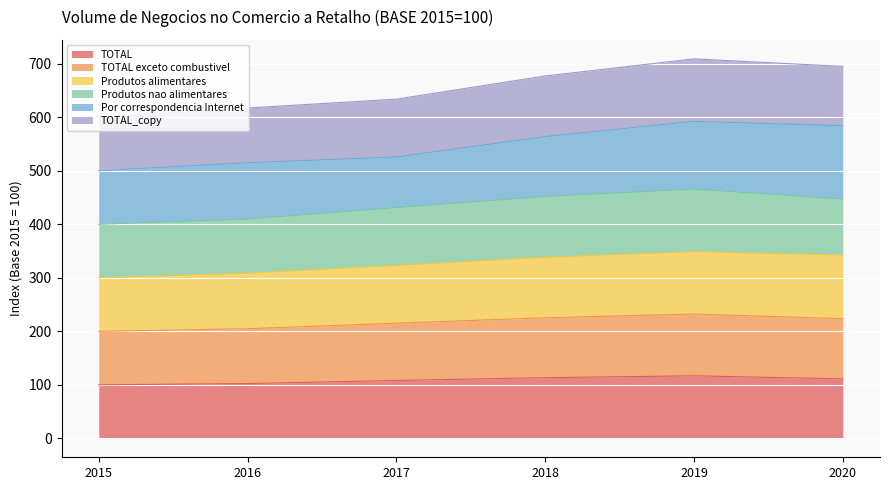

The value of TOTAL_copy at 2016 is 606.7. True or false?

False